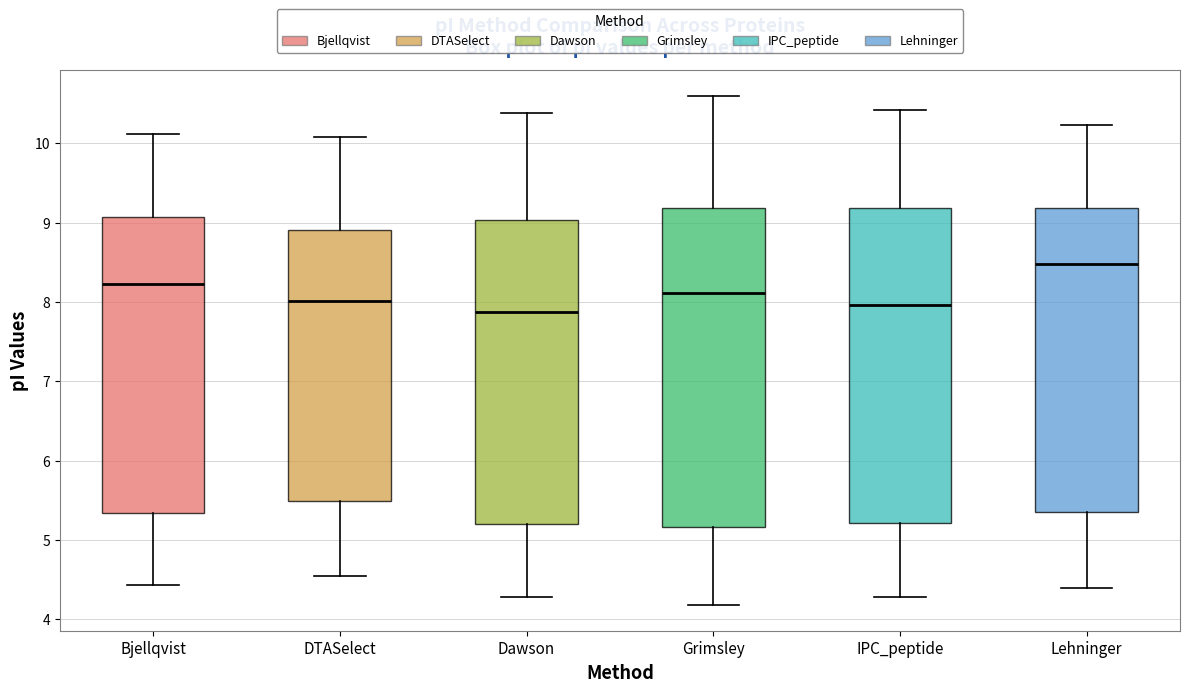

Reading left to right, read every box against the y-axis: the position of its median line, the range the box covers, and the ends of its whiskers. The values are not printed on the chart, so give them approximately, as read against the axis.

Bjellqvist: median 8.2, box 5.3 to 9.1, whiskers 4.4 to 10.1
DTASelect: median 8.0, box 5.5 to 8.9, whiskers 4.5 to 10.1
Dawson: median 7.9, box 5.2 to 9.0, whiskers 4.3 to 10.4
Grimsley: median 8.1, box 5.2 to 9.2, whiskers 4.2 to 10.6
IPC_peptide: median 8.0, box 5.2 to 9.2, whiskers 4.3 to 10.4
Lehninger: median 8.5, box 5.3 to 9.2, whiskers 4.4 to 10.2